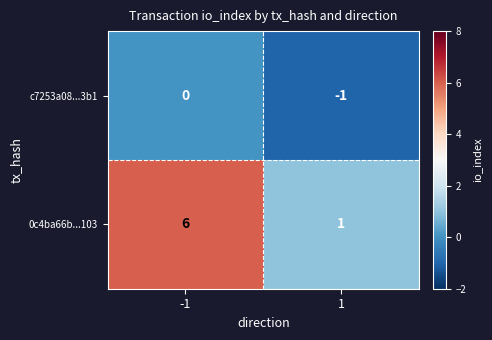

At which category is the sum across all series the highest?

-1